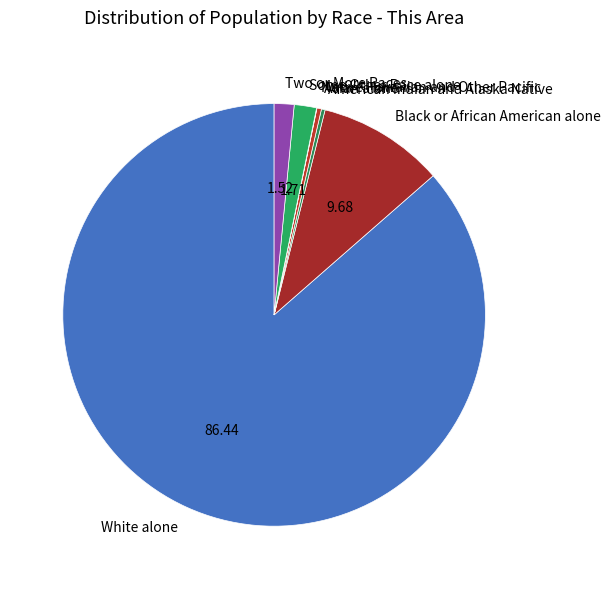

Is it true that Black or African American alone is 10% of the pie?

True